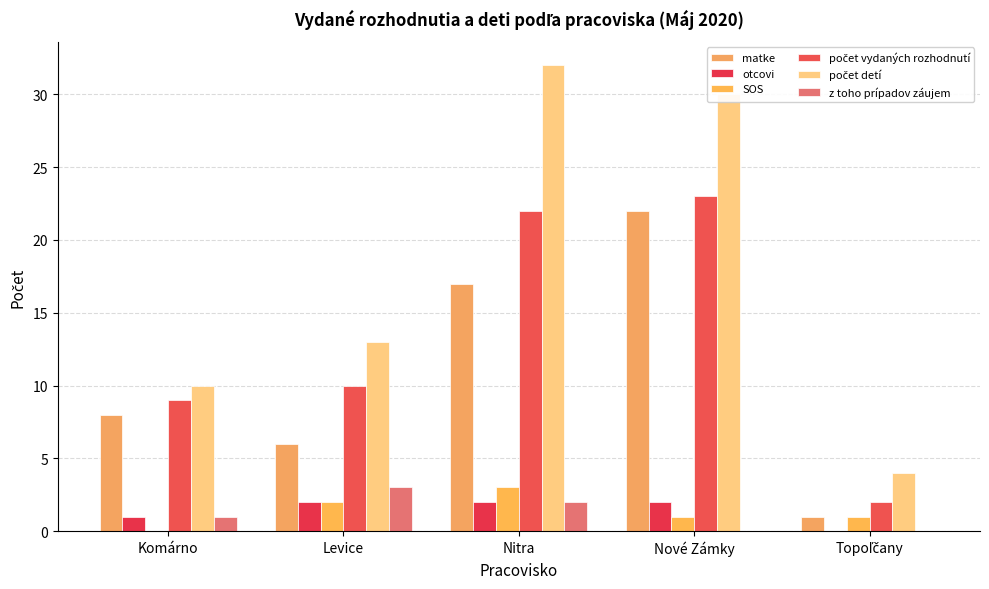

Does the chart contain stacked bars?

No